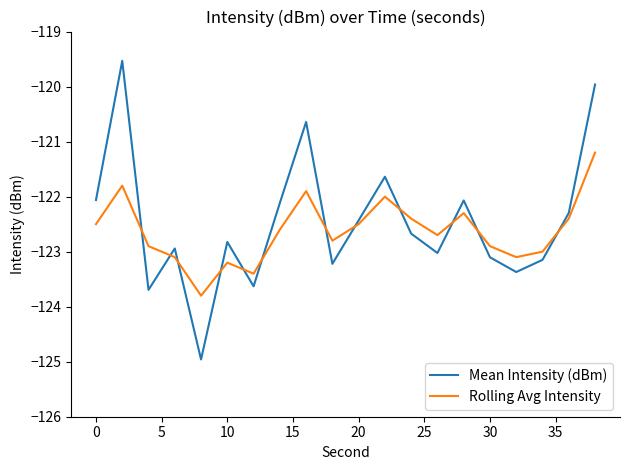

Rank the series by their maximum value, from highest to lowest.

Mean Intensity (dBm), Rolling Avg Intensity